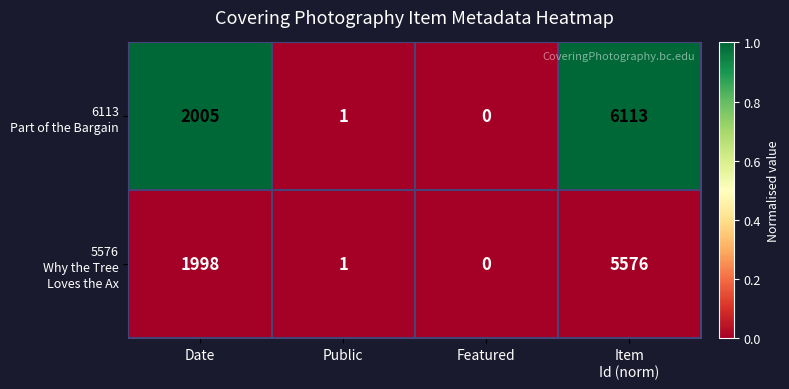

What is the maximum value shown in the chart?

6113